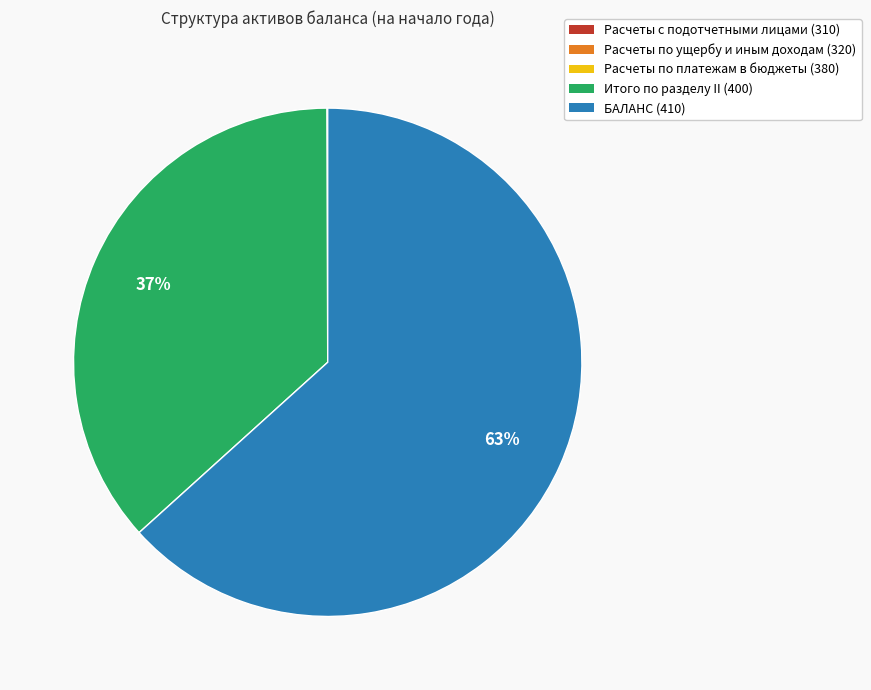

Does any single category account for the majority?

Yes